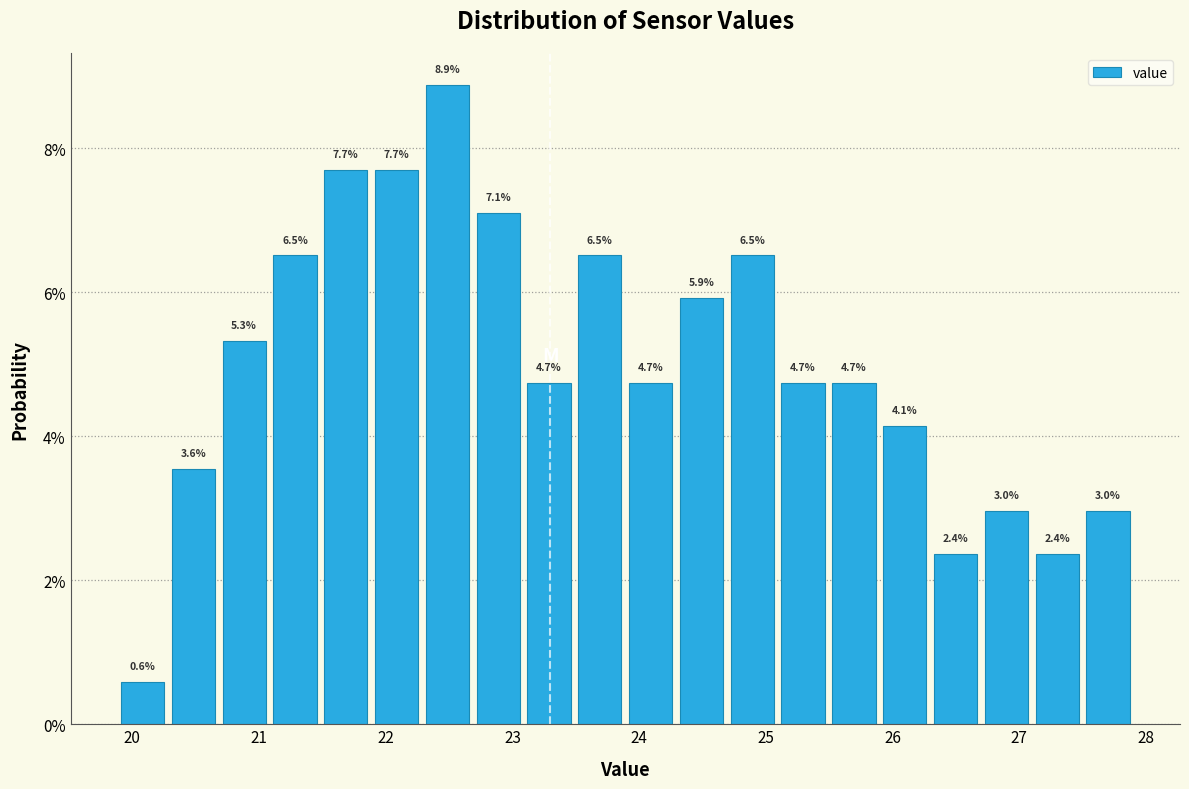

Over which range of the x-axis is the bar tallest?

22.3 to 22.7